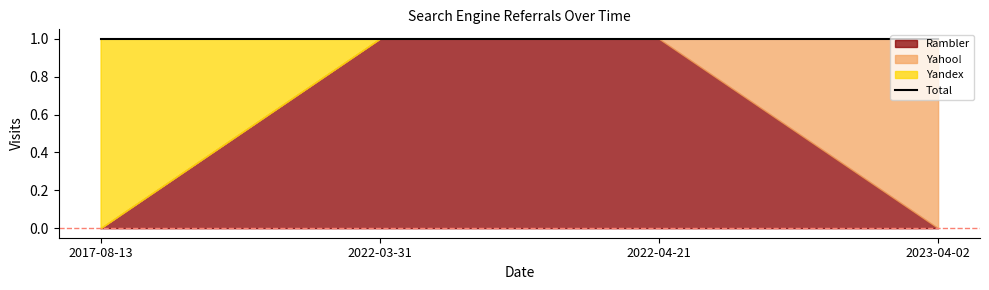

At which label is Yahoo! closest to 0?

2017-08-13